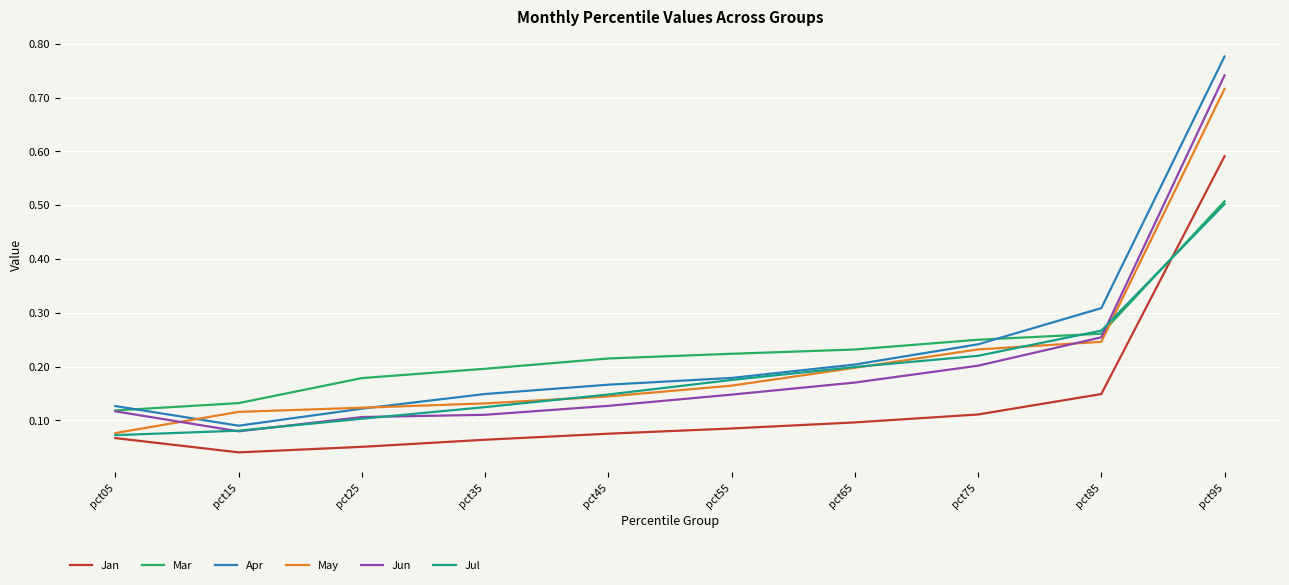

What are all the series names shown in the legend?

Jan, Mar, Apr, May, Jun, Jul